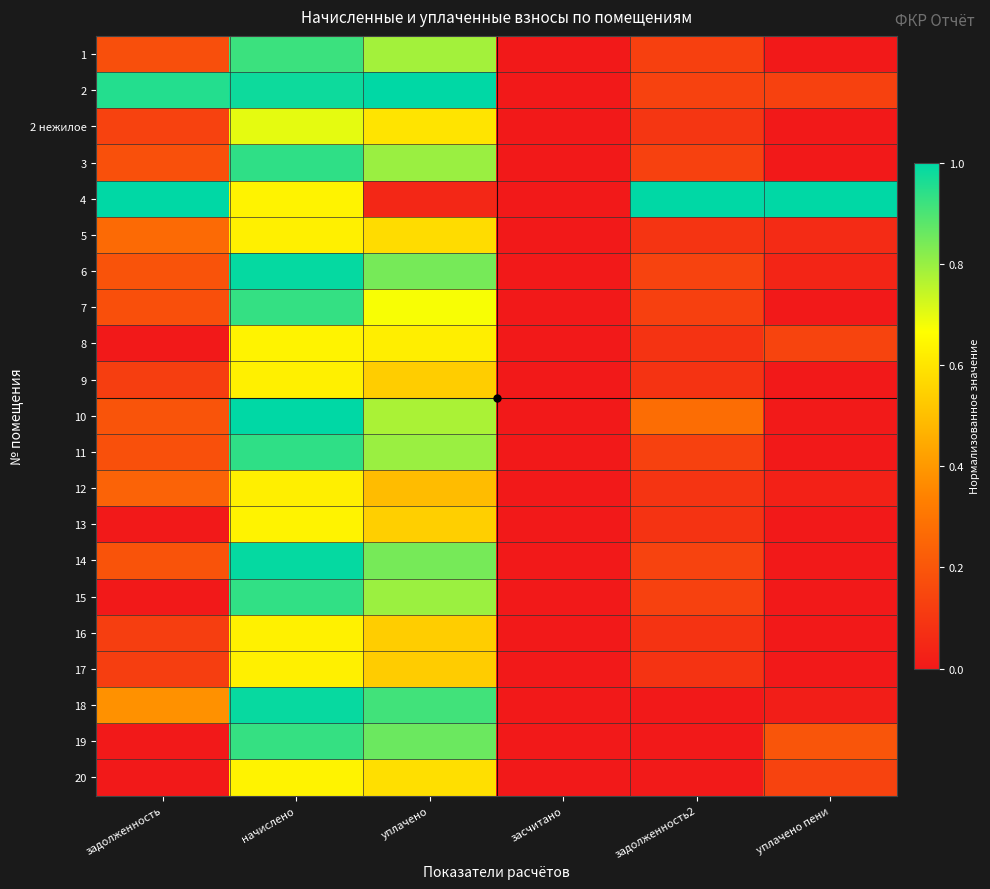

What is the total value across all series at задолженность?

4.6